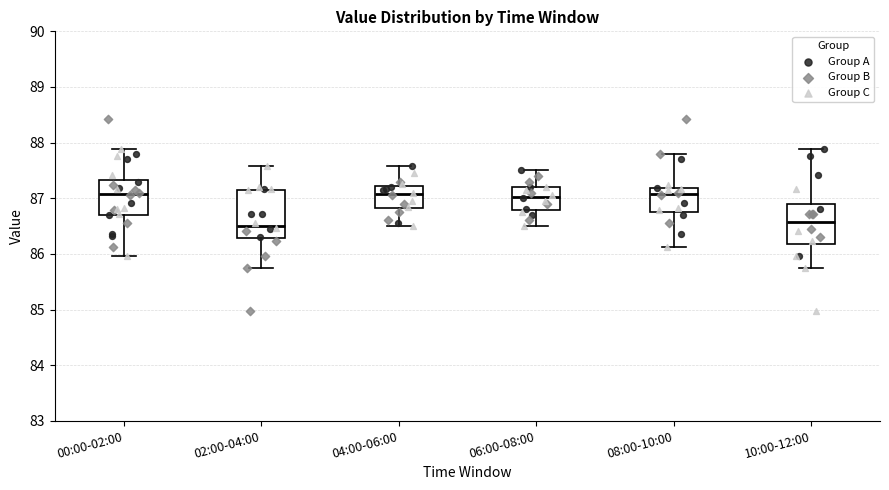

Reading left to right, transcribe this box plot: for each box, give where its median line is, the range the box spans, and where its two whiskers end, as read against the y-axis. The values are not printed on the chart, so give them approximately, as read against the axis.

00:00-02:00: median 87.1, box 86.7 to 87.3, whiskers 86.0 to 87.9
02:00-04:00: median 86.5, box 86.3 to 87.1, whiskers 85.8 to 87.6
04:00-06:00: median 87.1, box 86.8 to 87.2, whiskers 86.5 to 87.6
06:00-08:00: median 87.0, box 86.8 to 87.2, whiskers 86.5 to 87.5
08:00-10:00: median 87.1, box 86.8 to 87.2, whiskers 86.1 to 87.8
10:00-12:00: median 86.6, box 86.2 to 86.9, whiskers 85.8 to 87.9